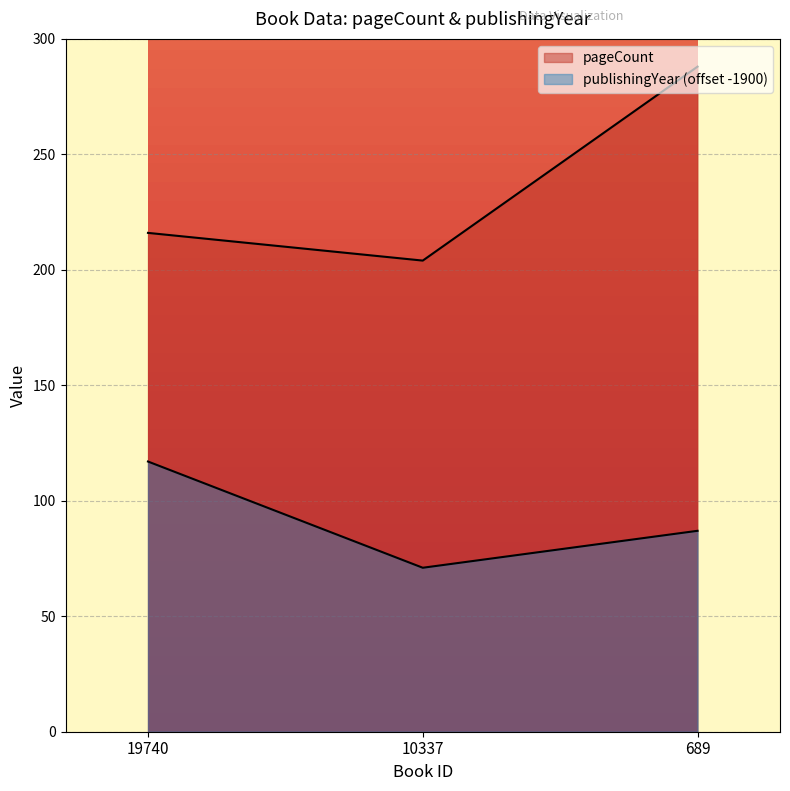

Which category has the lowest value in the publishingYear series?

10337